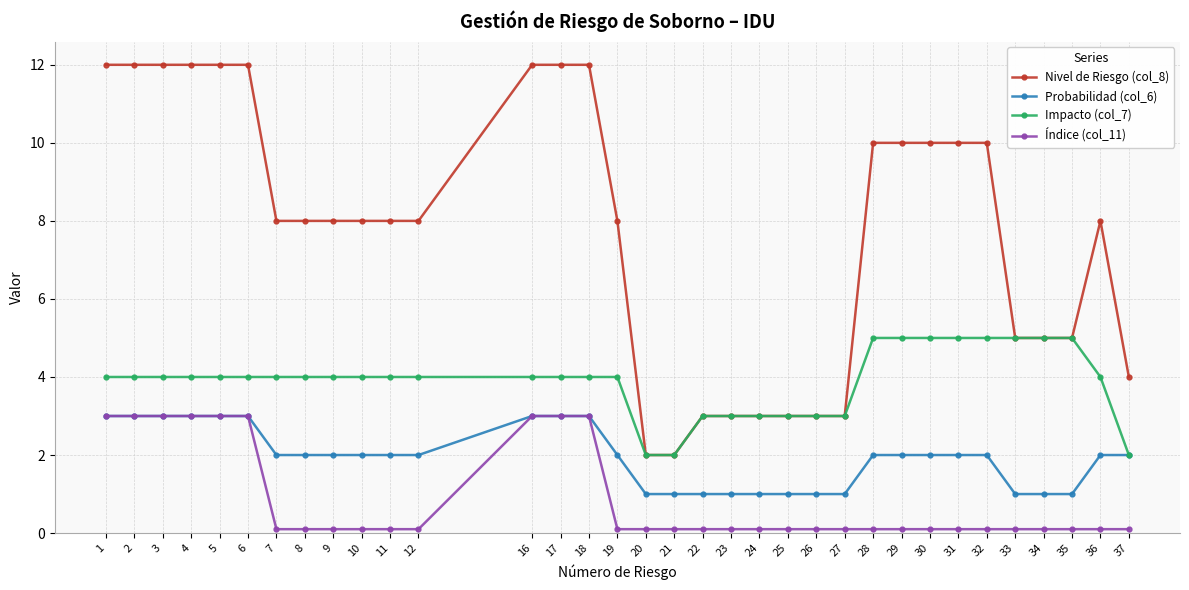

True or false: Impacto (col_7) and Índice (col_11) intersect in this chart.

False